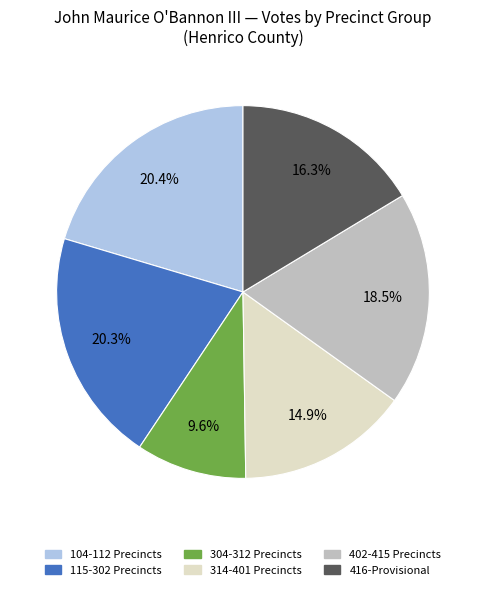

How many segments does this pie chart have?

6